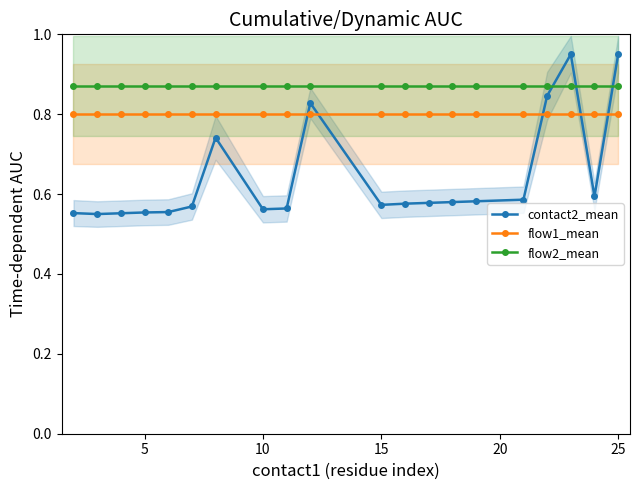

How many series are shown in this chart?

3